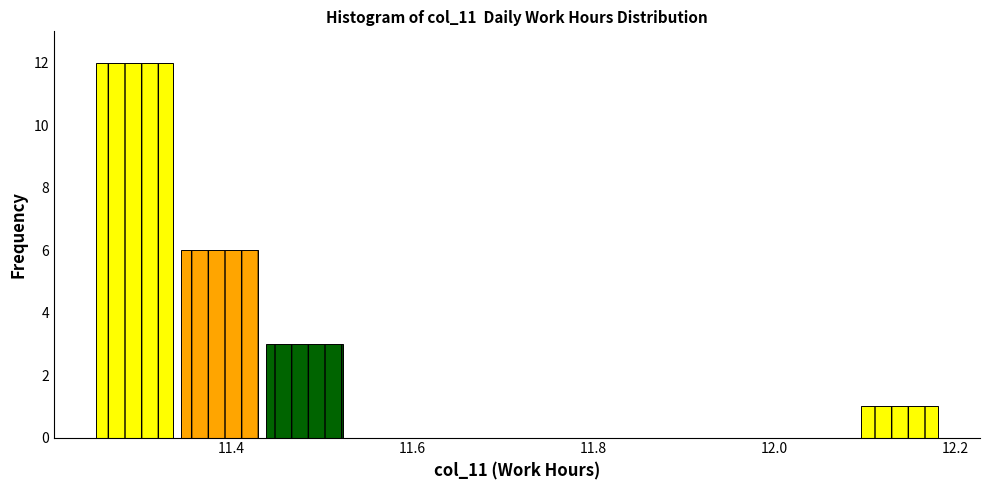

Reading left to right, list every bar in this chart as the range it spans on the x-axis followed by its height. Neither the bar edges nor the heights are printed on the chart, so give them approximately, as read against the axes.

11.250 to 11.344: 12
11.344 to 11.438: 6
11.438 to 11.532: 3
11.532 to 11.626: 0
11.626 to 11.720: 0
11.720 to 11.814: 0
11.814 to 11.908: 0
11.908 to 12.002: 0
12.002 to 12.096: 0
12.096 to 12.190: 1